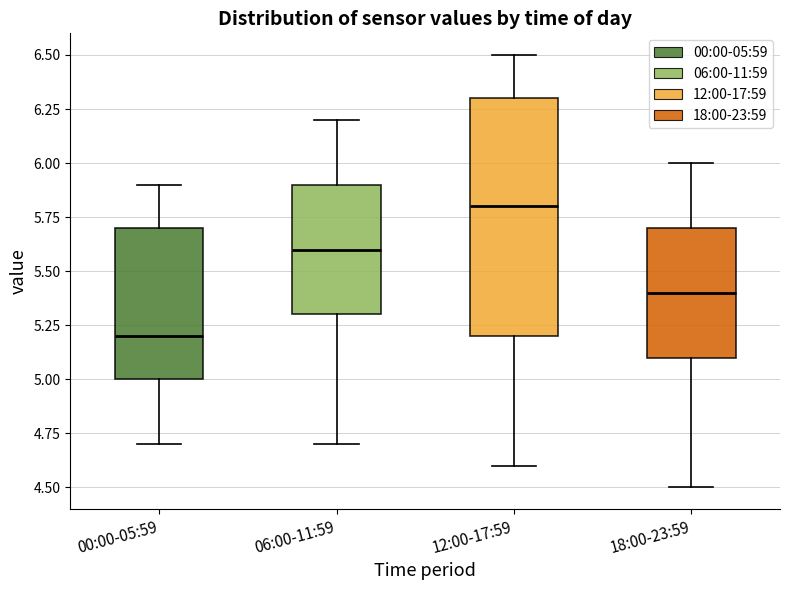

Comparing the boxes themselves (not the whiskers), which one is the tallest?

12:00-17:59